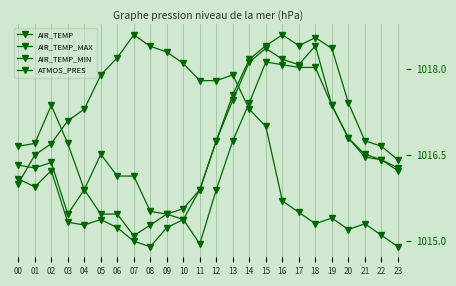

At which label does ATMOS_PRES first exceed 1017?

03